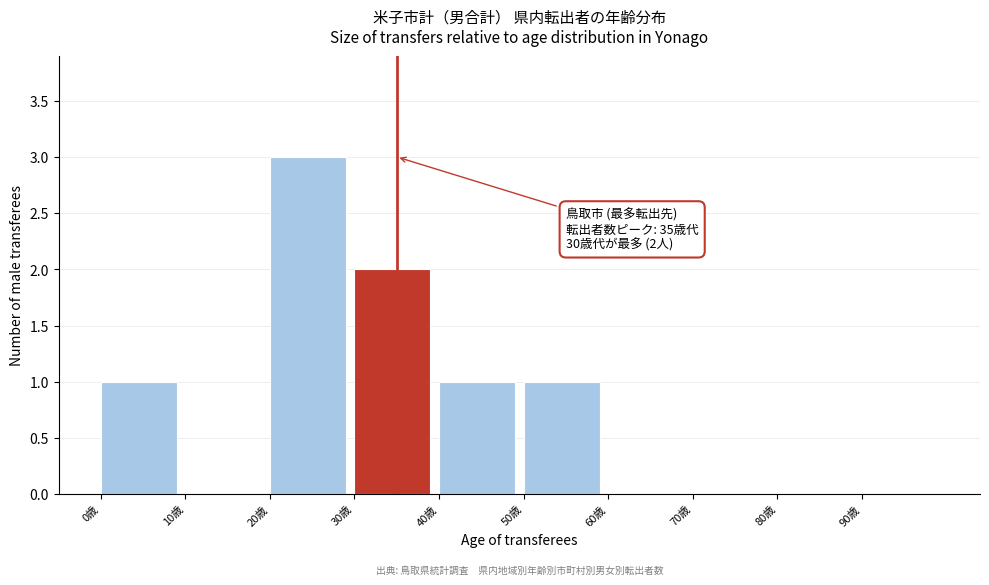

Reading left to right, extract all data points from this chart.

0歳=1	10歳=0	20歳=3	30歳=2	40歳=1	50歳=1	60歳=0	70歳=0	80歳=0	90歳=0